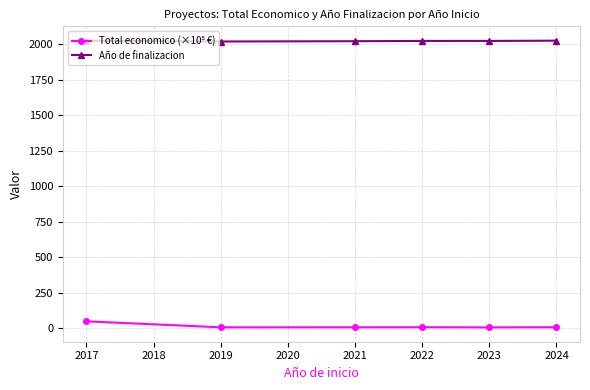

Is it true that Año de finalizacion equals 2026.5 at 2017?

True